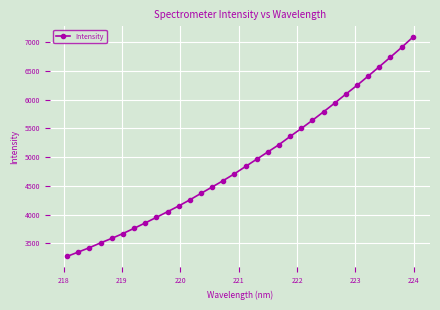

What is the value of the 13th point from the left?

4369.9